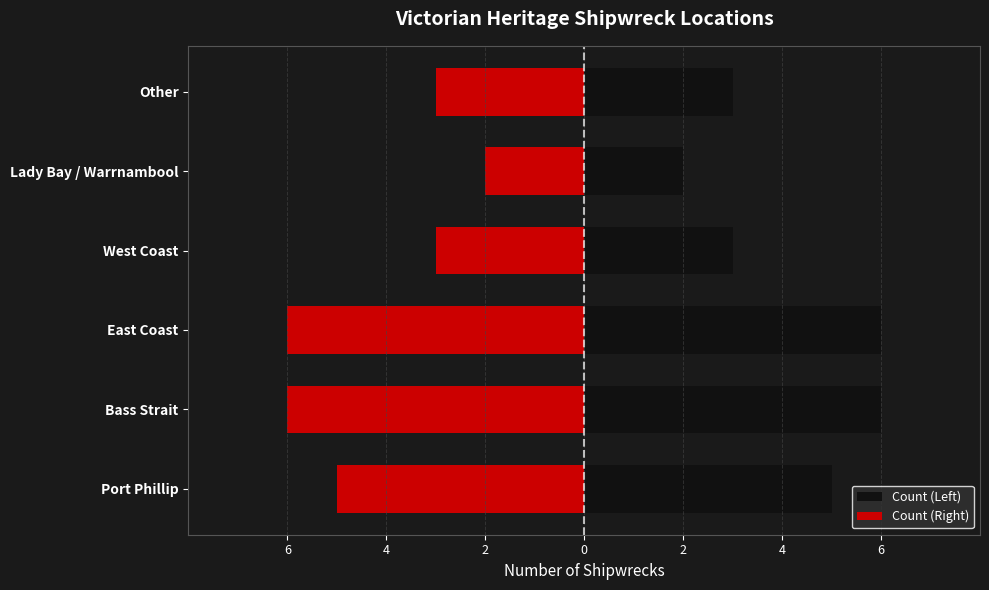

Is the value of Count (Left) at Bass Strait greater than the value of Count (Right) at Lady Bay / Warrnambool?

Yes